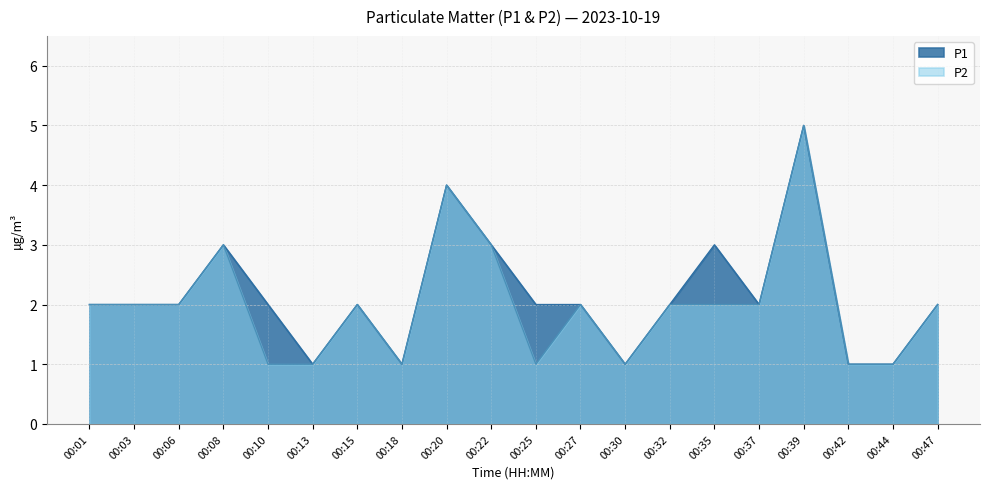

The P2 series shows 4 at 00:20. True or false?

True